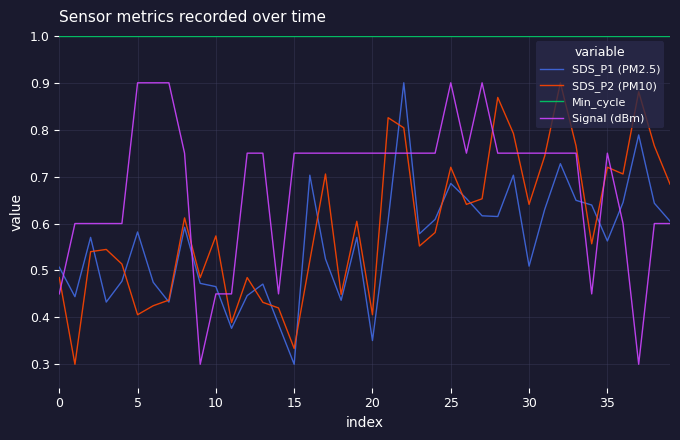

What is the greatest value displayed?

1.0